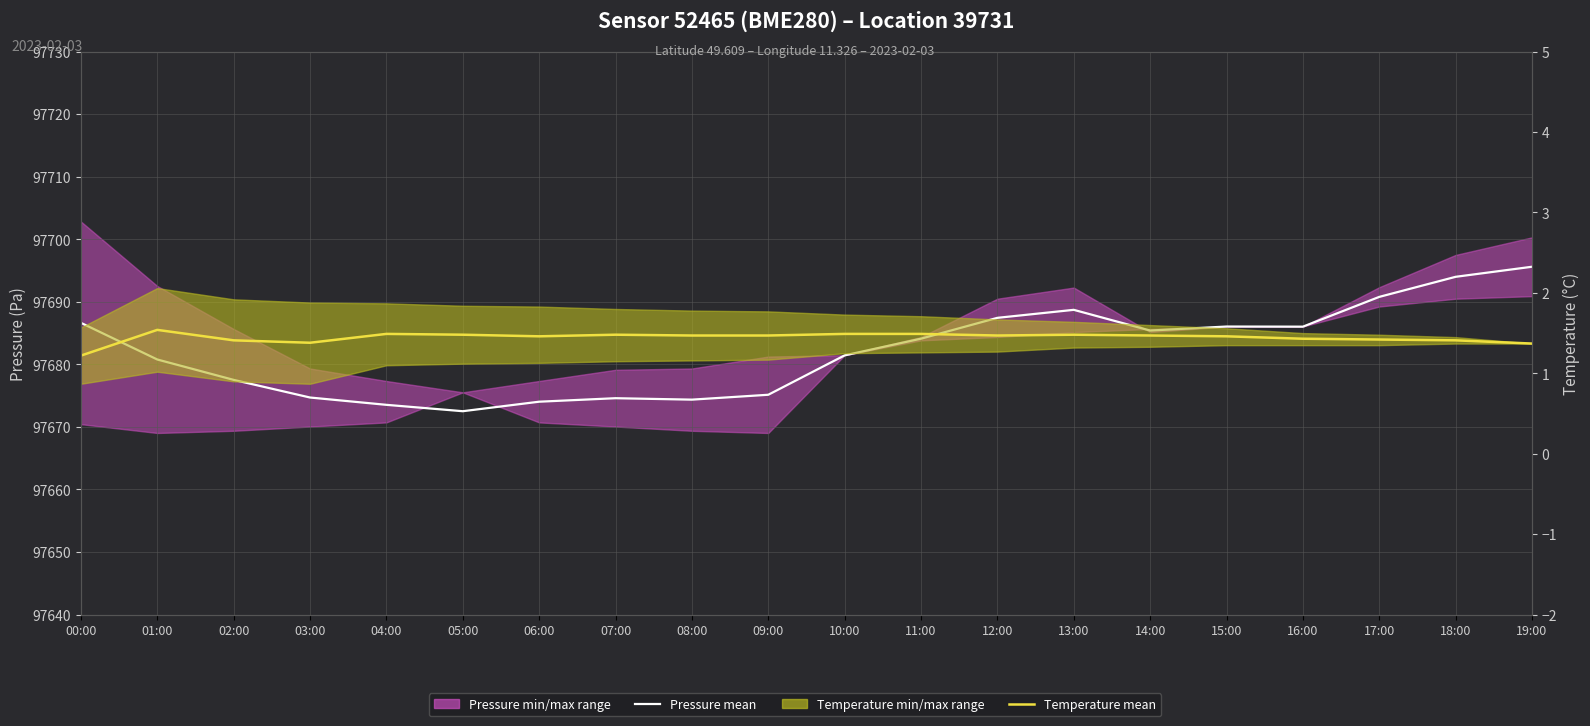

Which has a higher value, 09:00 or 08:00?

09:00